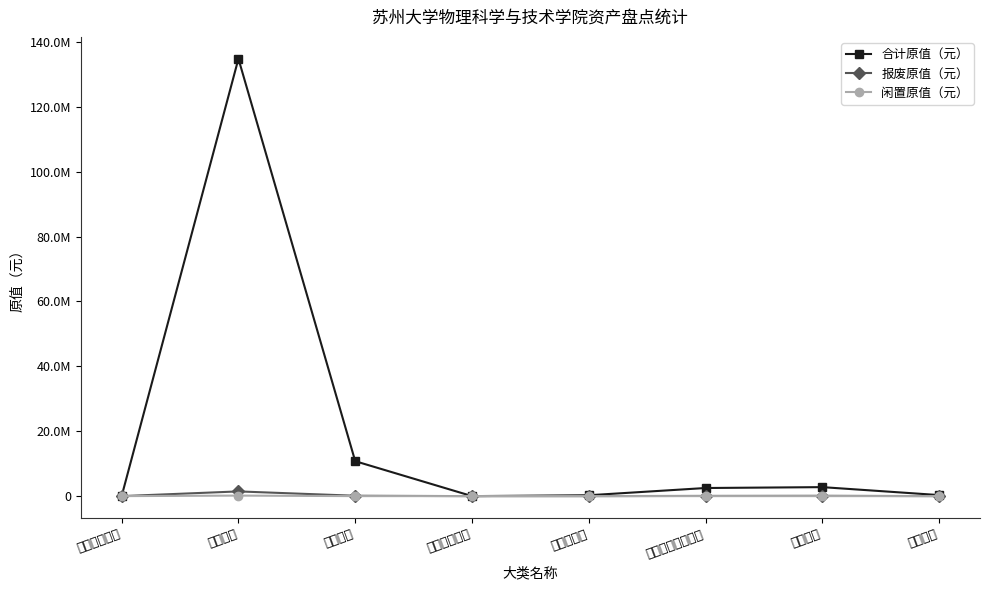

At which label does 报废原值（元） reach its minimum?

房屋及构筑物